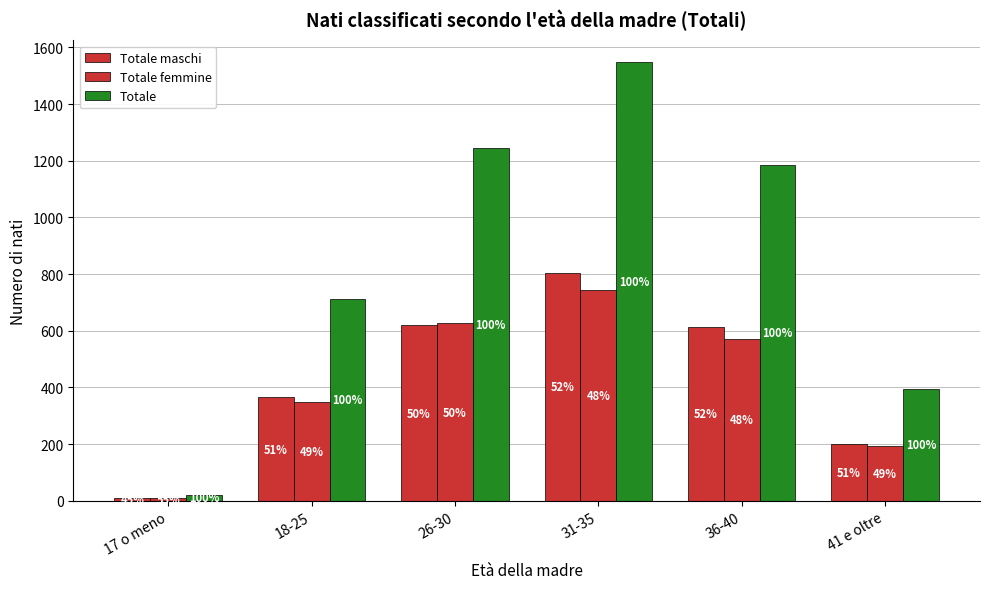

Which has a higher value, 36-40 or 18-25?

36-40